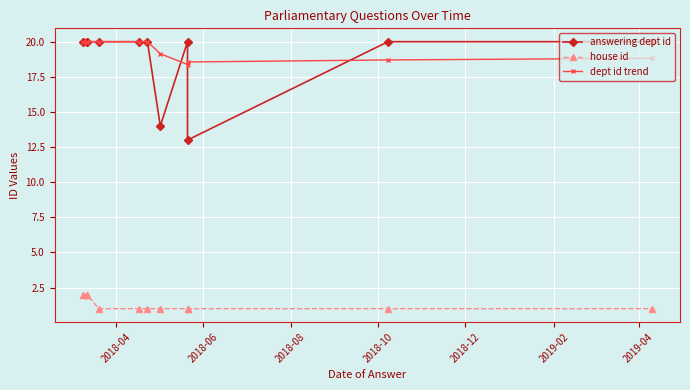

What is the maximum value shown in the chart?

20.0